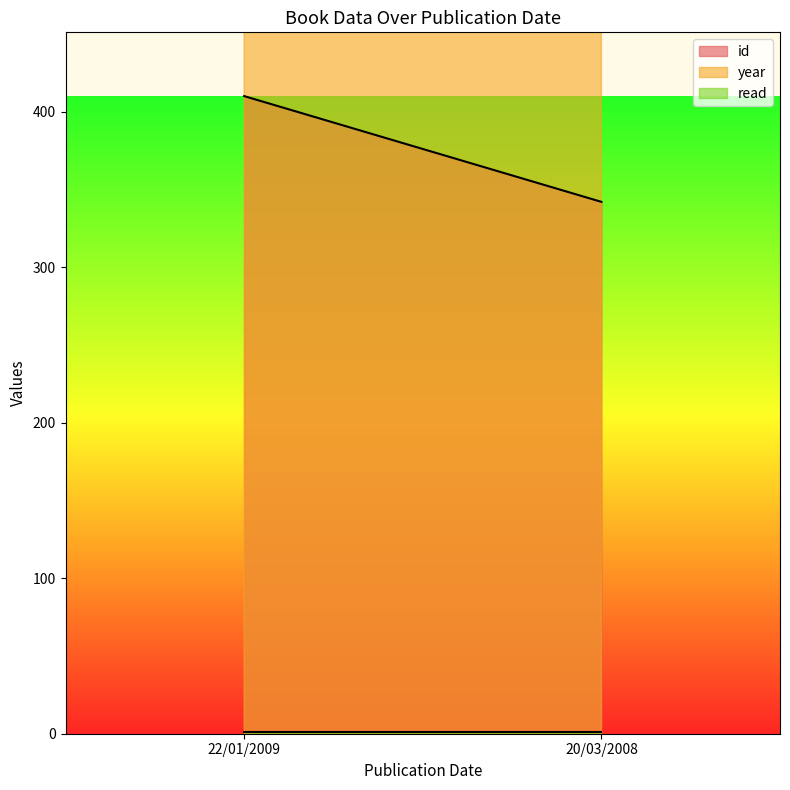

Between 22/01/2009 and 20/03/2008, which series saw the biggest shift?

id